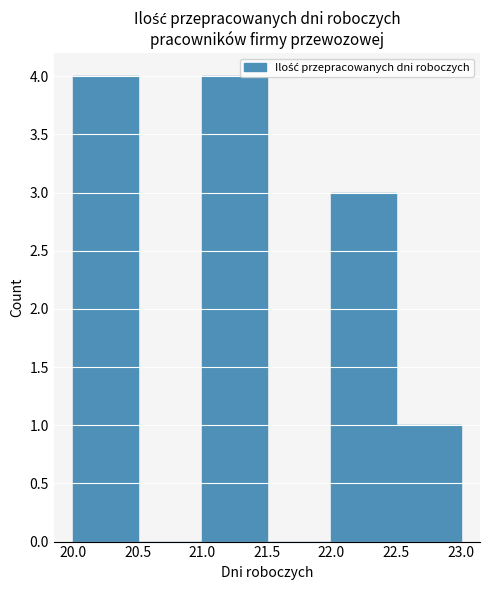

Reading left to right, list every bar in this chart as the range it spans on the x-axis followed by its height. The values are not printed on the chart, so give them approximately, as read against the axis.

20.0 to 20.5: 4
20.5 to 21.0: 0
21.0 to 21.5: 4
21.5 to 22.0: 0
22.0 to 22.5: 3
22.5 to 23.0: 1